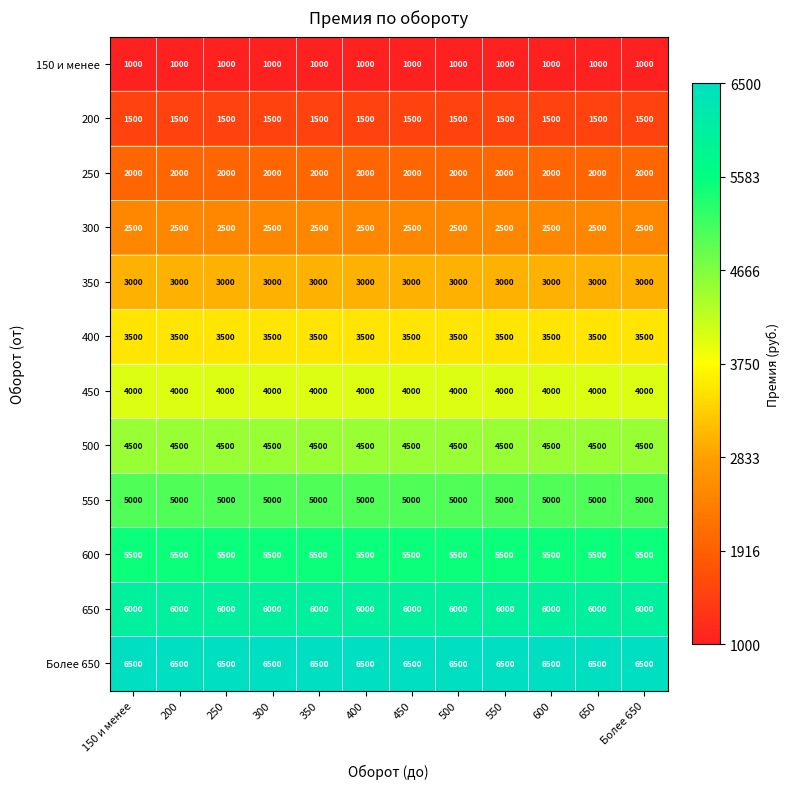

At 150 и менее, list the series in order from largest to smallest.

Более 650, 650, 600, 550, 500, 450, 400, 350, 300, 250, 200, 150 и менее